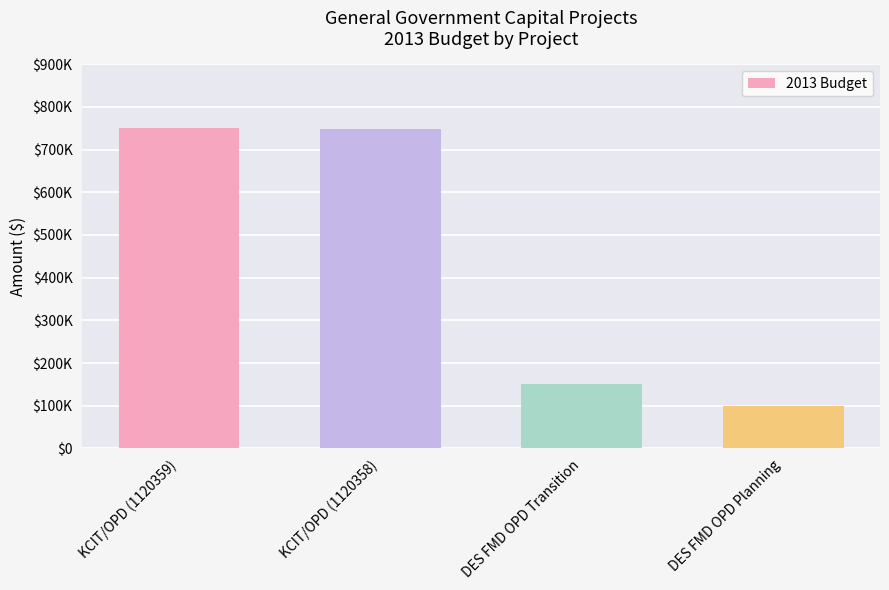

Does the chart contain any negative values?

No